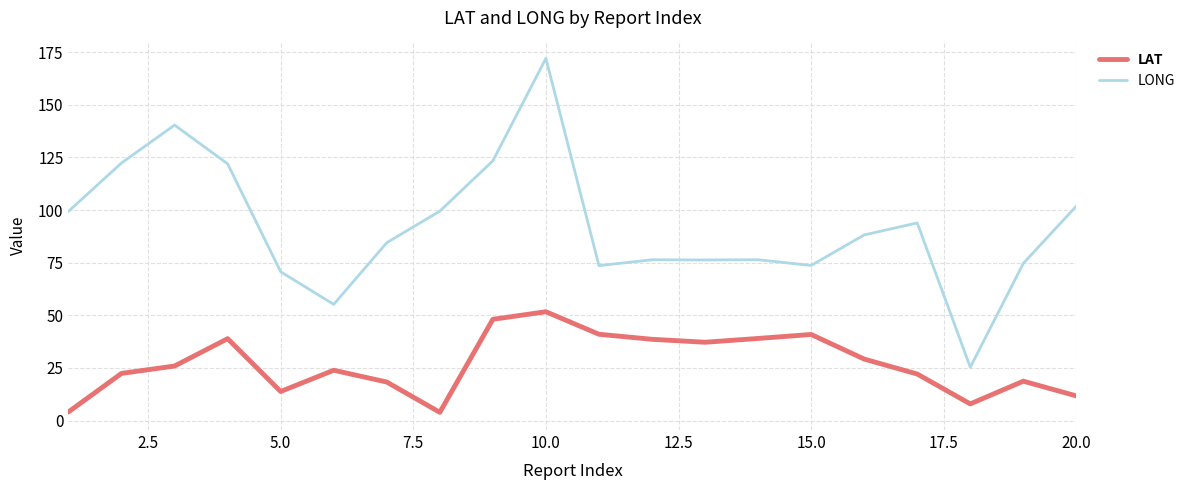

Rank the series by their average value, from highest to lowest.

LONG, LAT